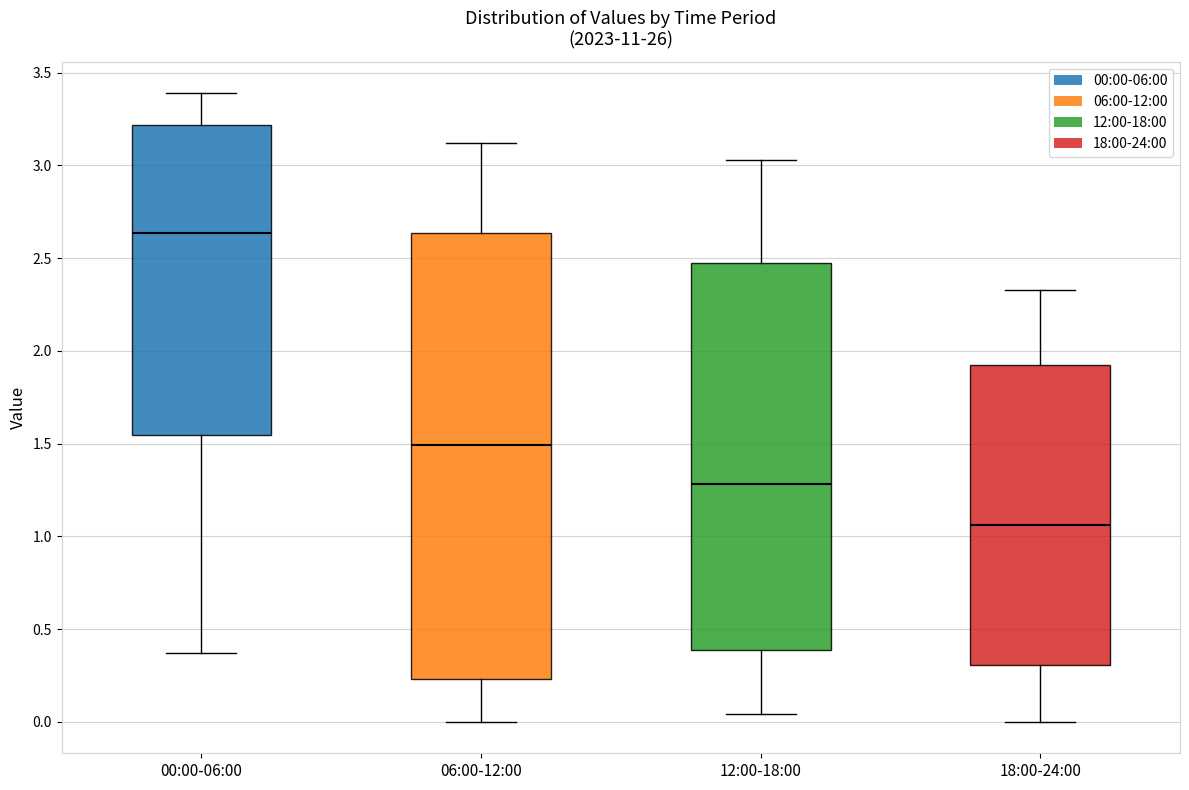

Which box is the tallest, from its lower edge to its upper edge?

06:00-12:00